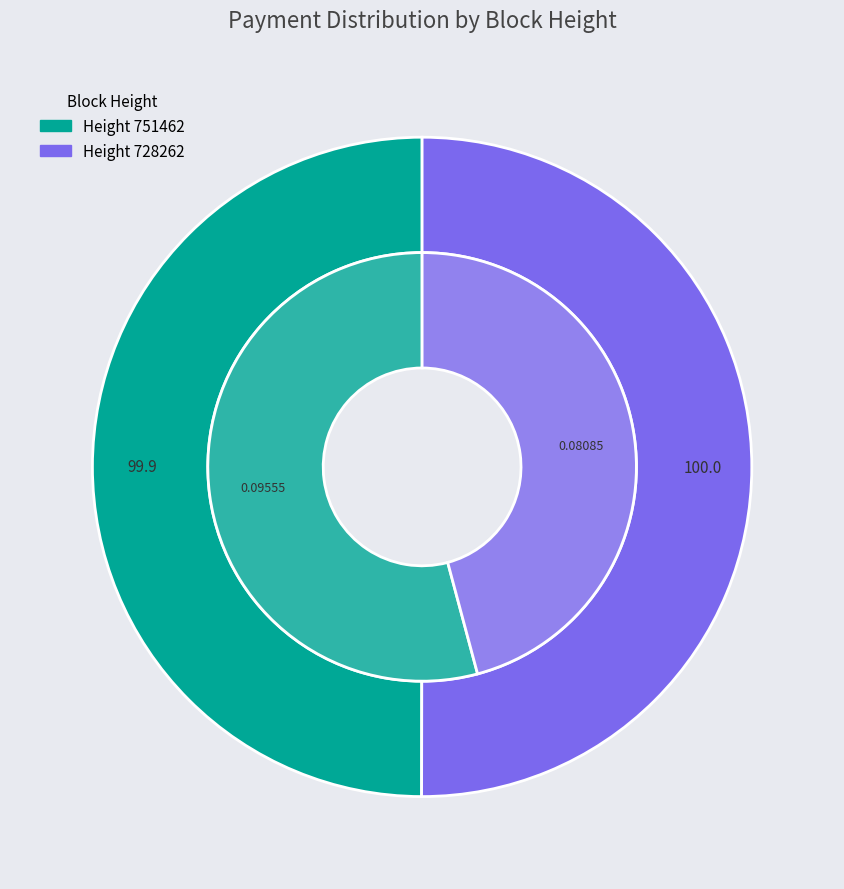

How many segments does this pie chart have?

2